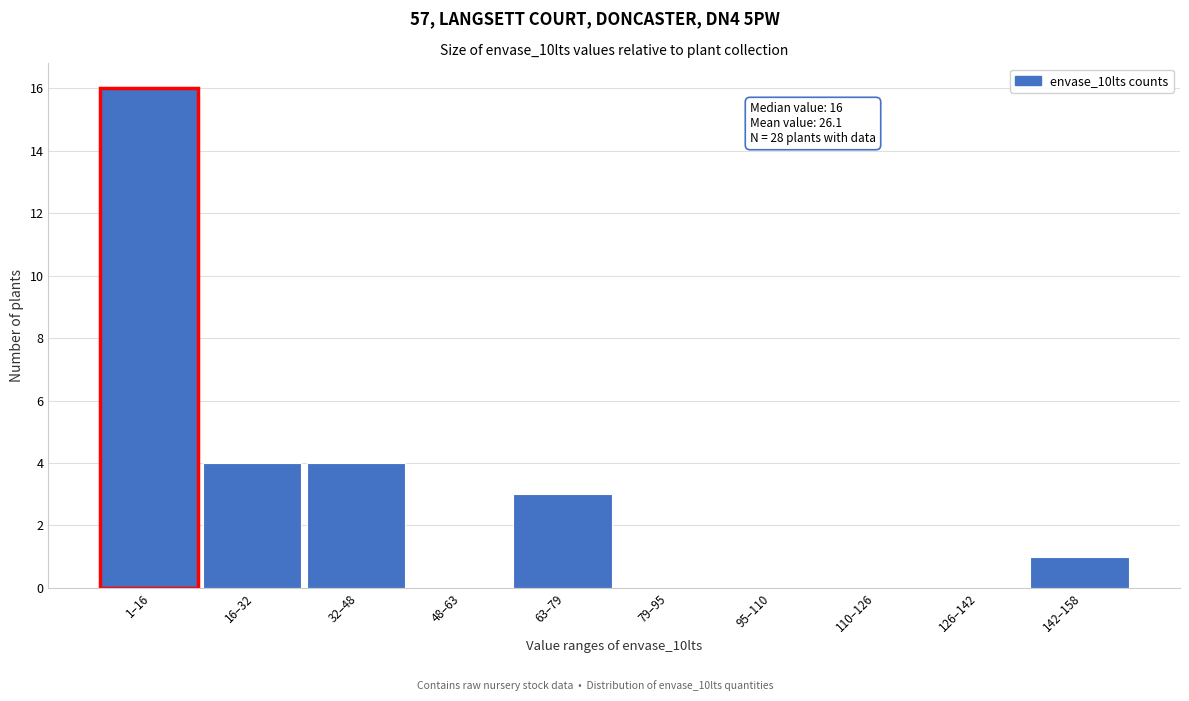

Reading left to right, extract all data points from this chart.

1–16=16	16–32=4	32–48=4	48–63=0	63–79=3	79–95=0	95–110=0	110–126=0	126–142=0	142–158=1